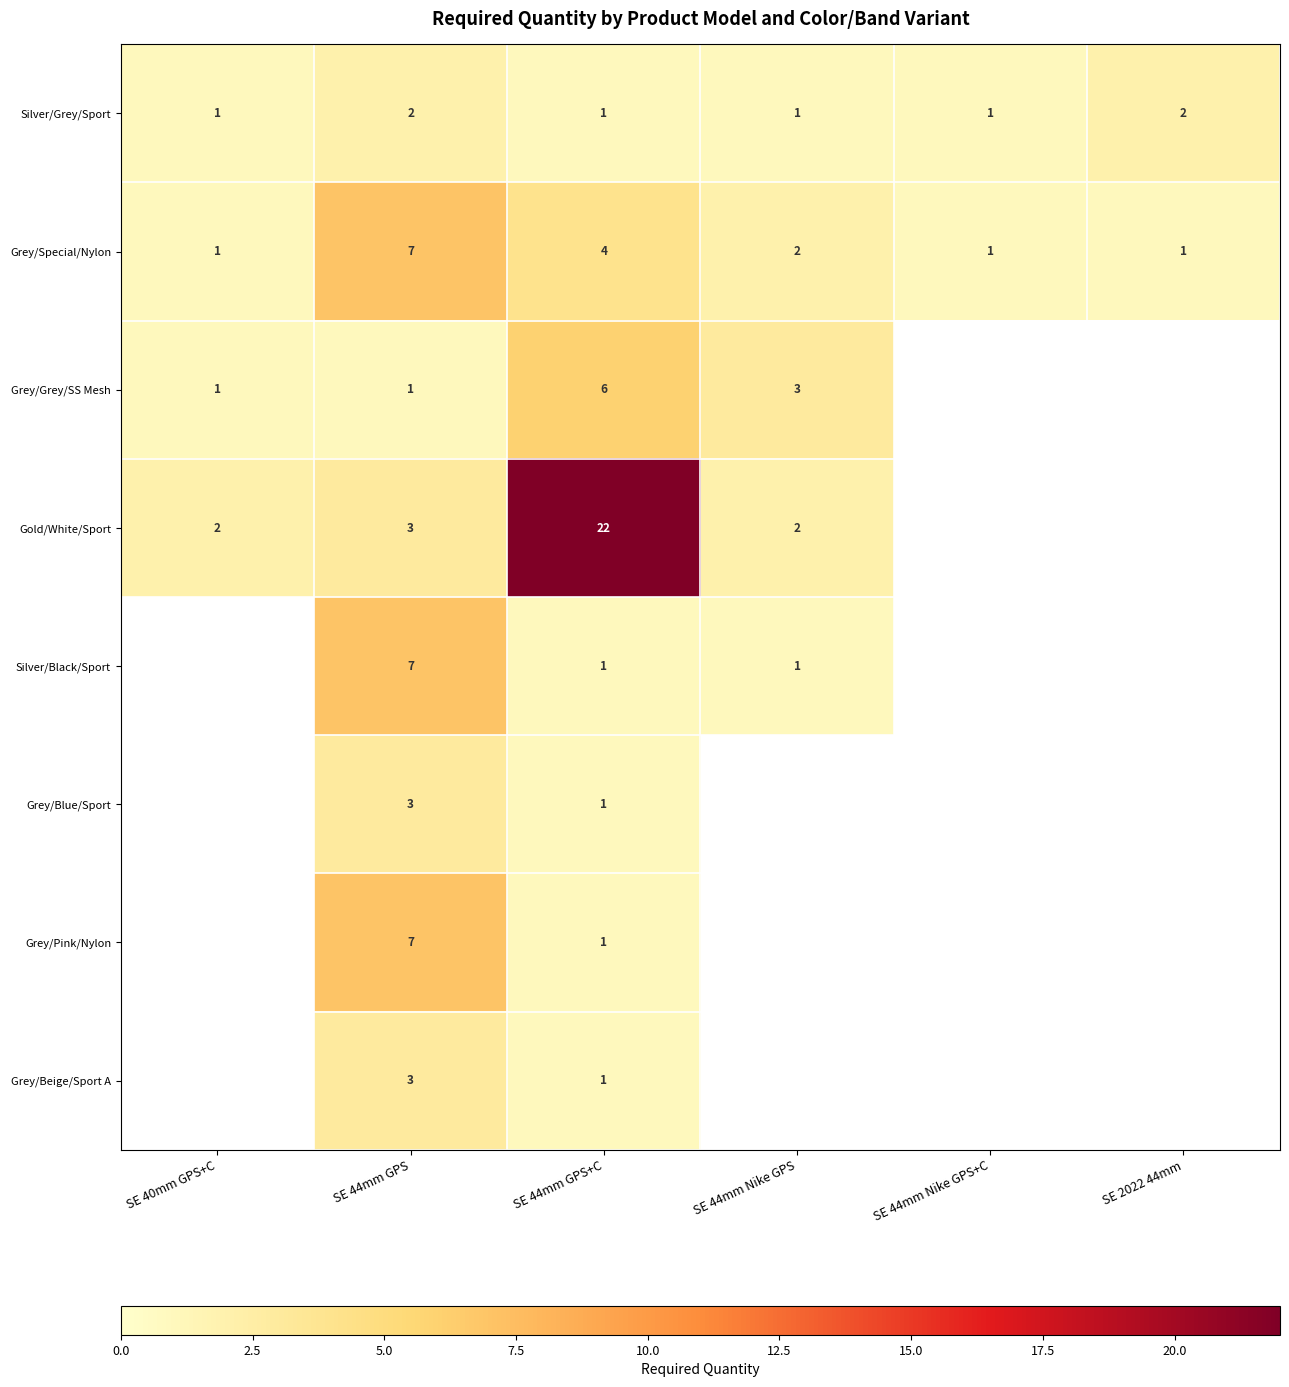

What is the spread (max minus min) of values at SE 44mm GPS+C?

21